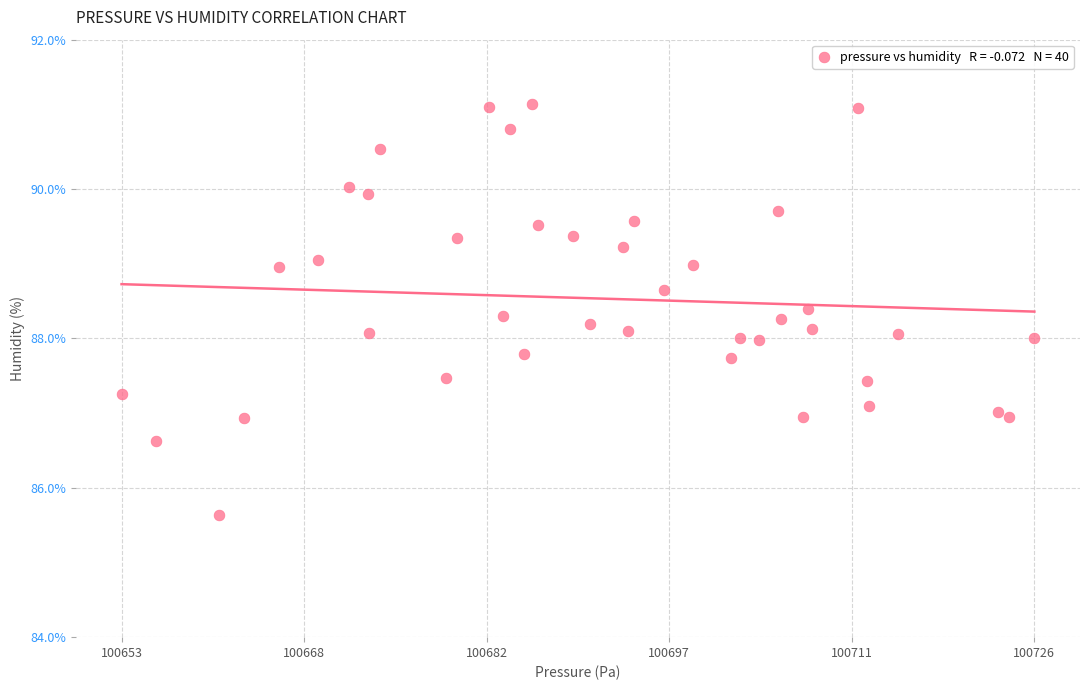

What is the range of Y values (max minus min)?

5.5